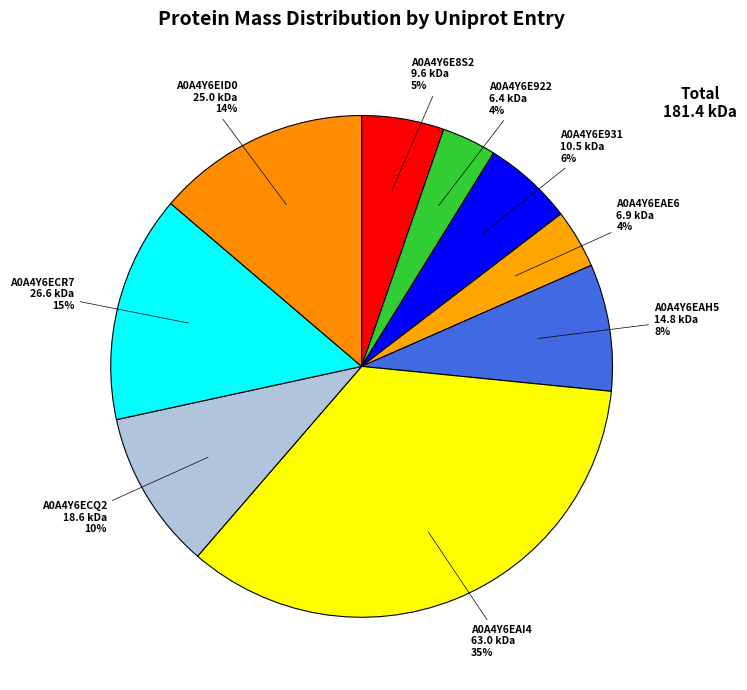

How many slices are in this pie chart?

9